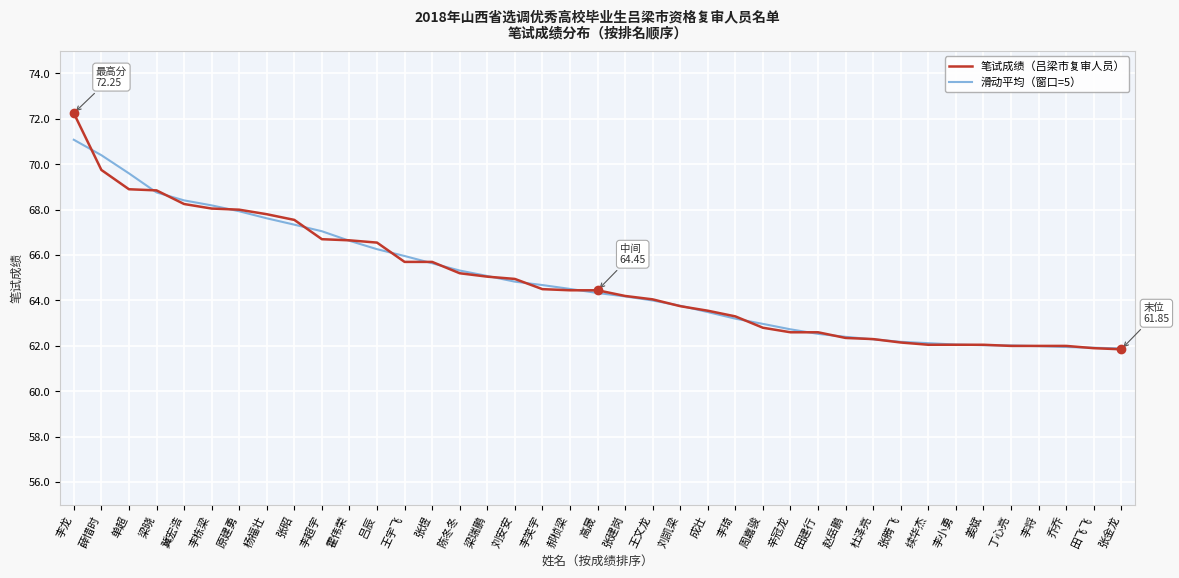

List the series in order of their peak value, lowest first.

滑动平均（窗口=5）, 笔试成绩（吕梁市复审人员）